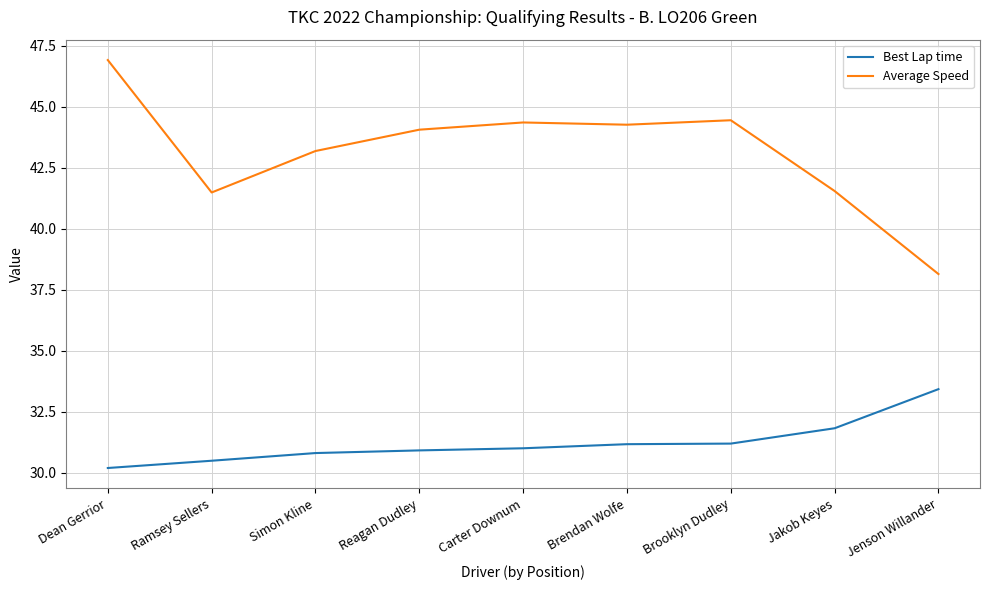

Which series has the widest spread of values?

Average Speed